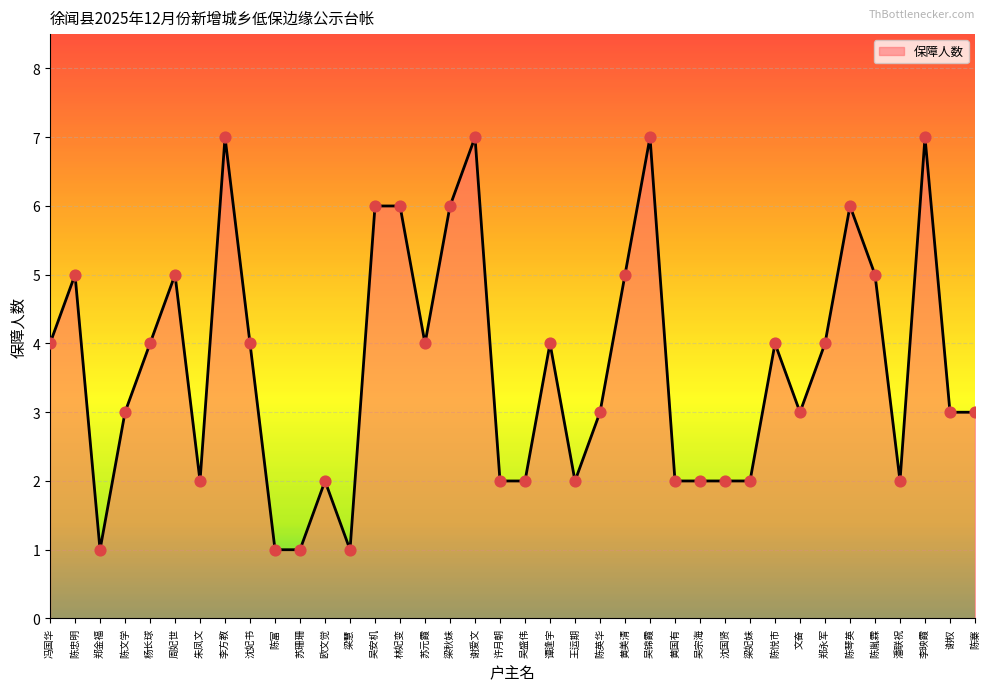

Approximately how many times larger is the value at 陈寨 compared to 潘联祝?

1.5